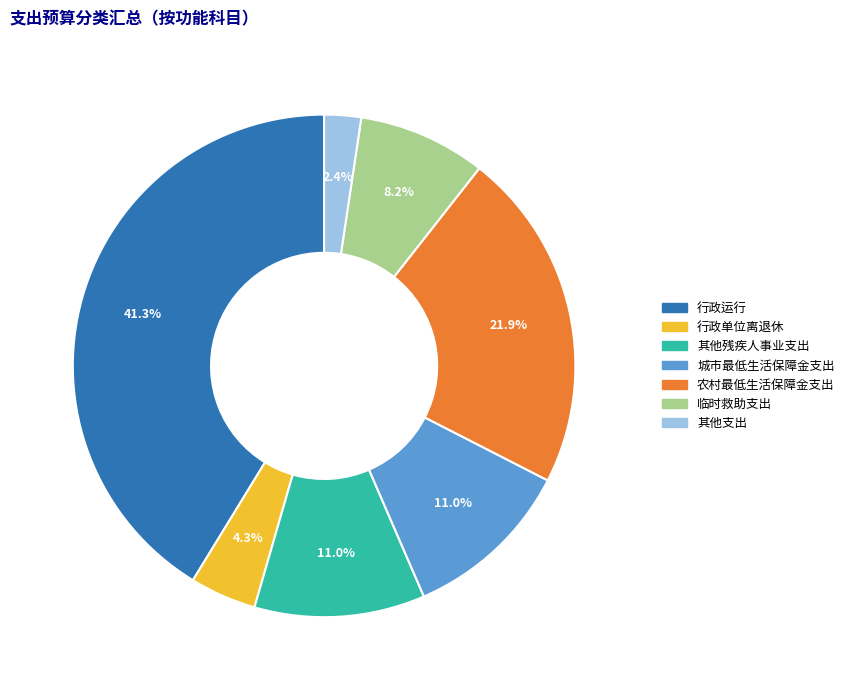

Which category has the biggest portion of the pie?

行政运行